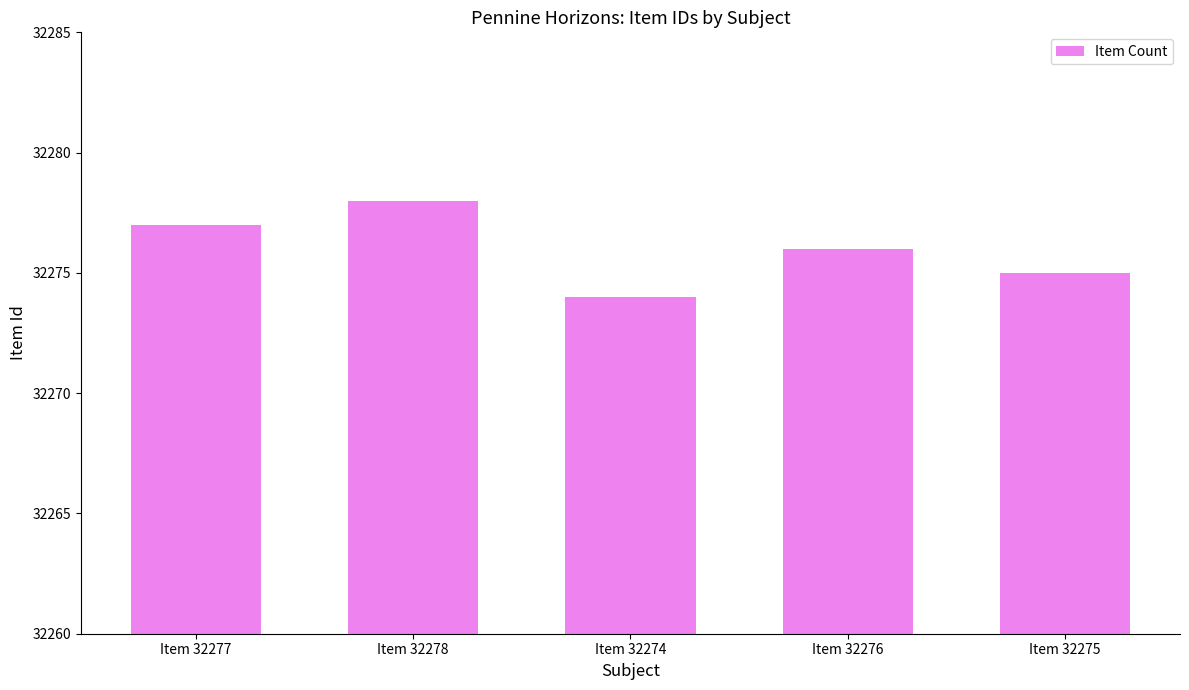

Reading right to left, transcribe all the data shown in this chart.

Item 32275=32275	Item 32276=32276	Item 32274=32274	Item 32278=32278	Item 32277=32277